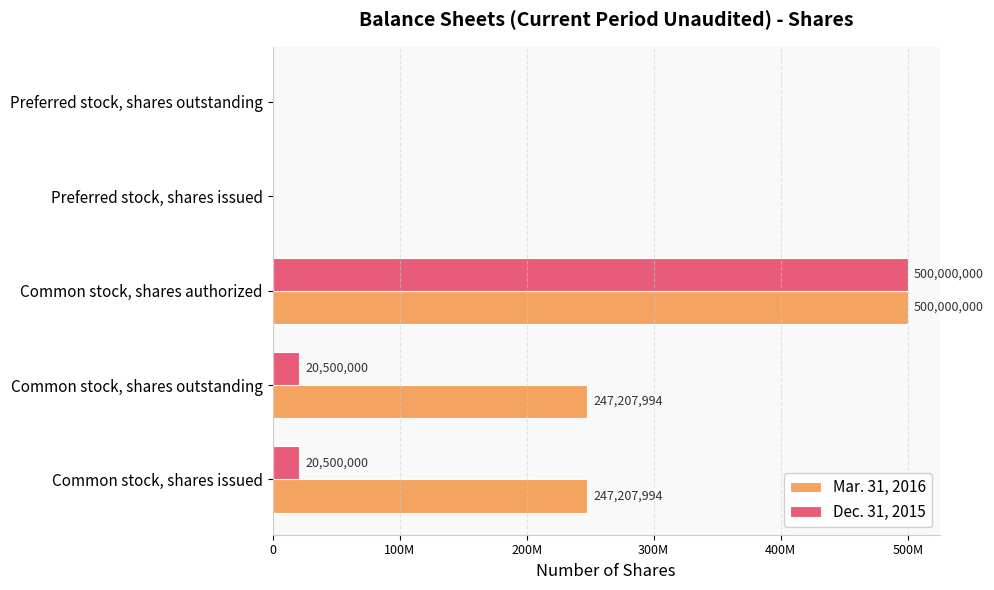

What are all the series names shown in the legend?

Mar. 31, 2016, Dec. 31, 2015